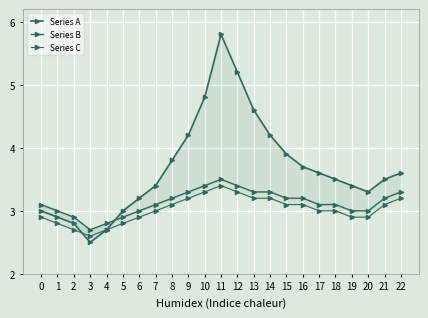

What is the difference between the maximum and second lowest values in the Series A series?

3.1